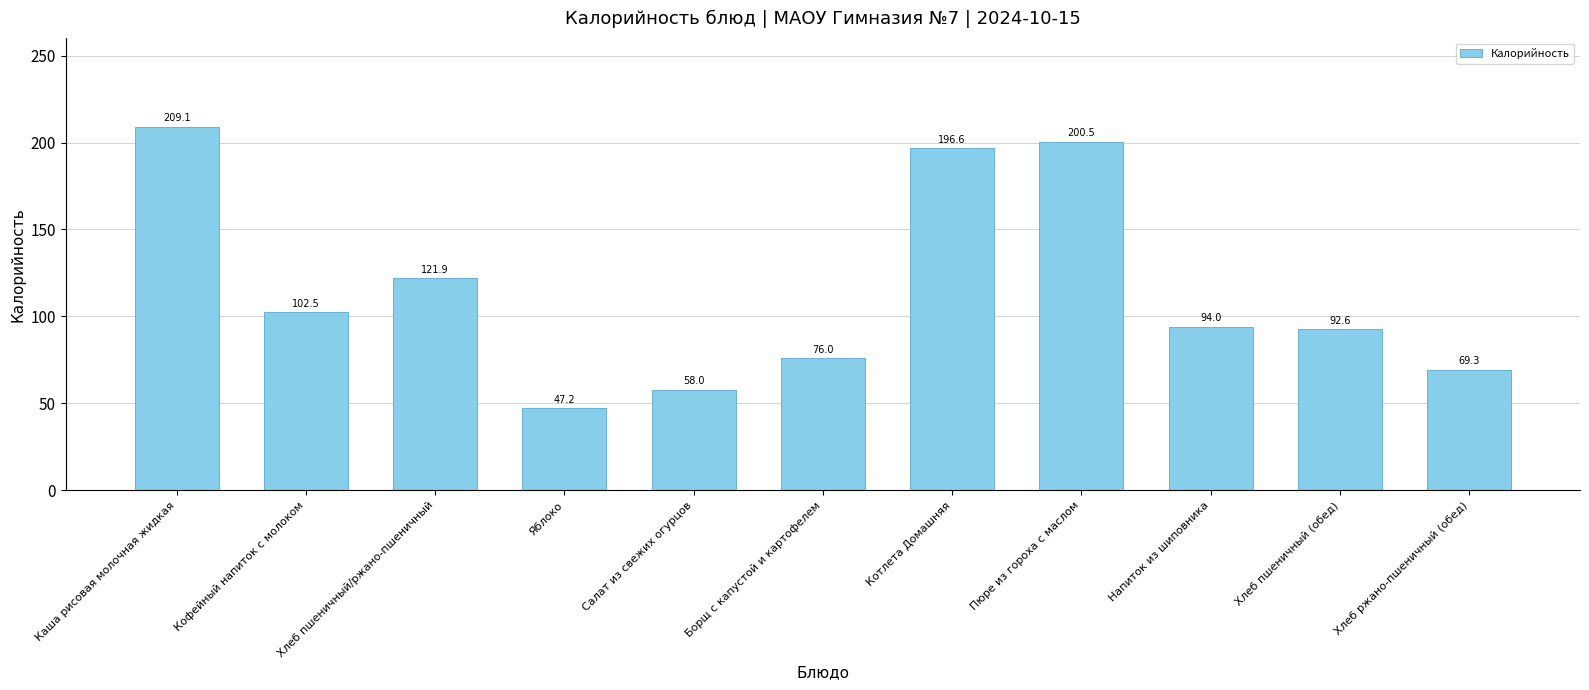

Count the number of categories in the chart.

11